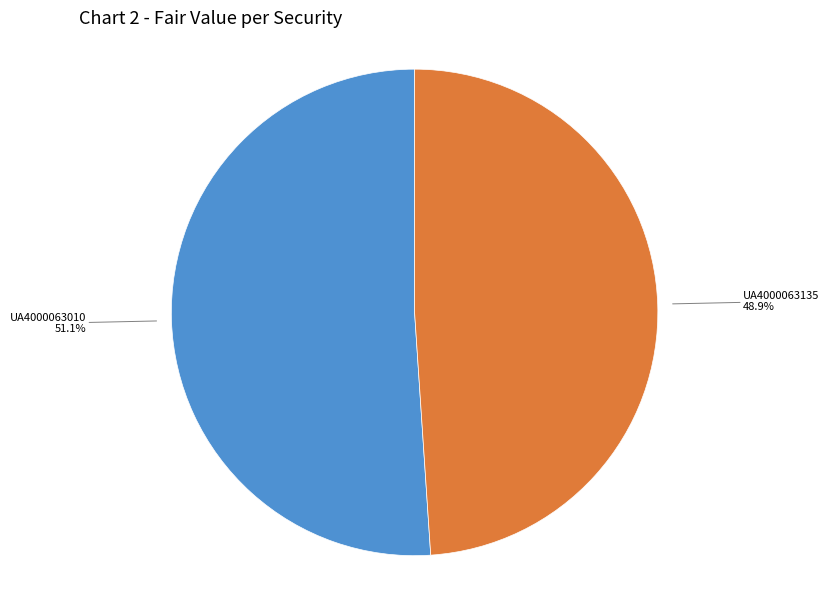

Is there a majority slice in this chart?

Yes